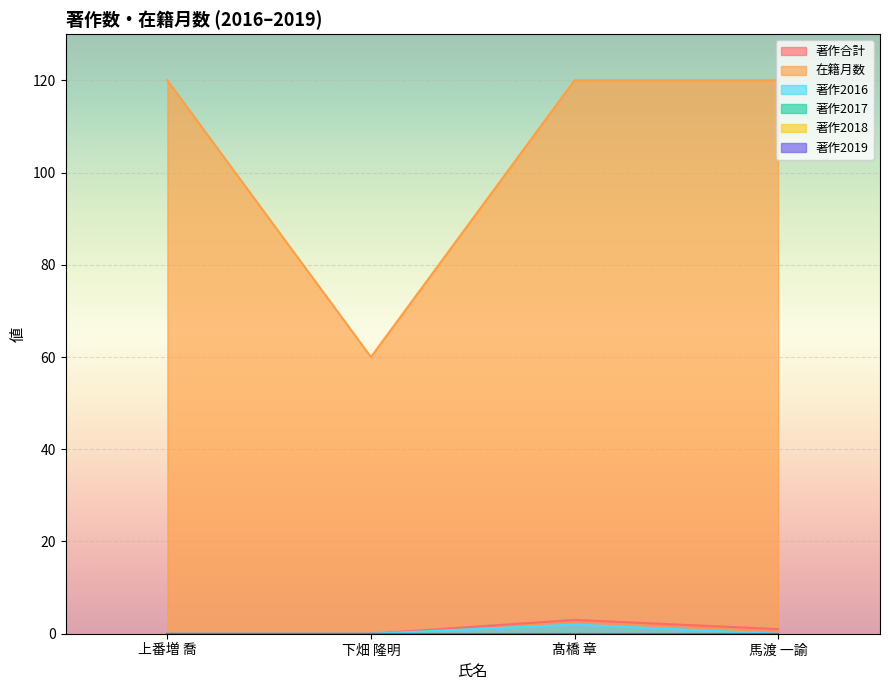

True or false: 著作2016 and 在籍月数 cross at least once.

False